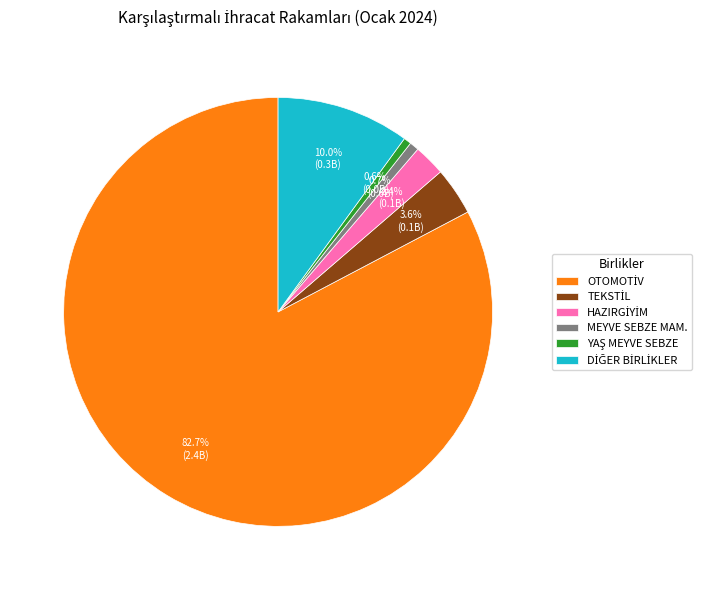

Is there a majority slice in this chart?

Yes